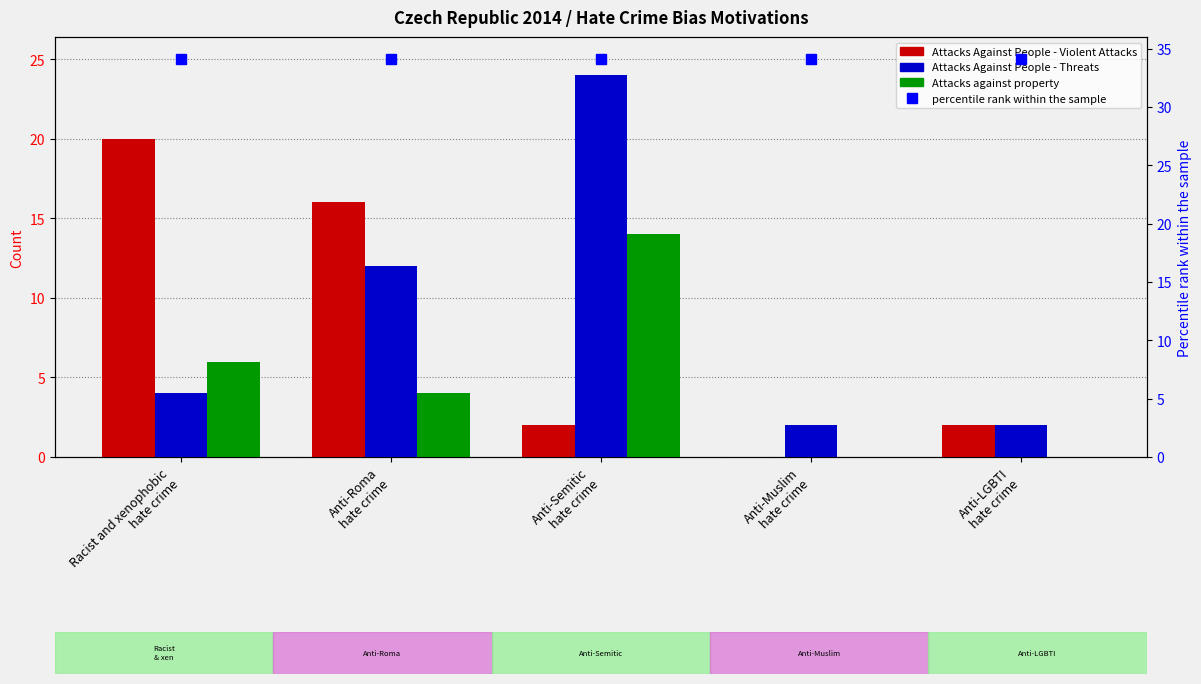

Which category has the lowest value in the Attacks Against People - Violent Attacks series?

Anti-Muslim
hate crime